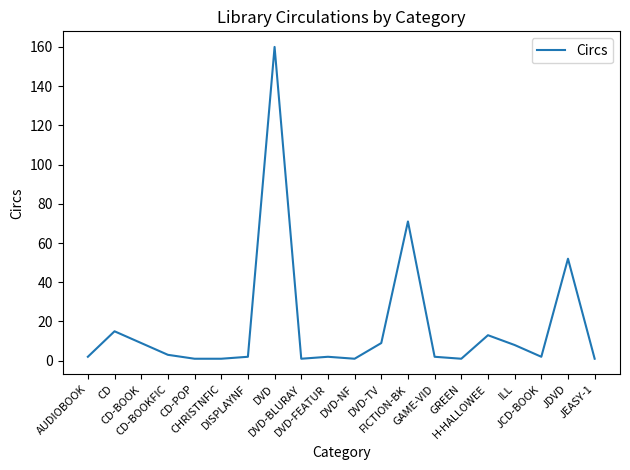

What is the smallest value displayed?

1